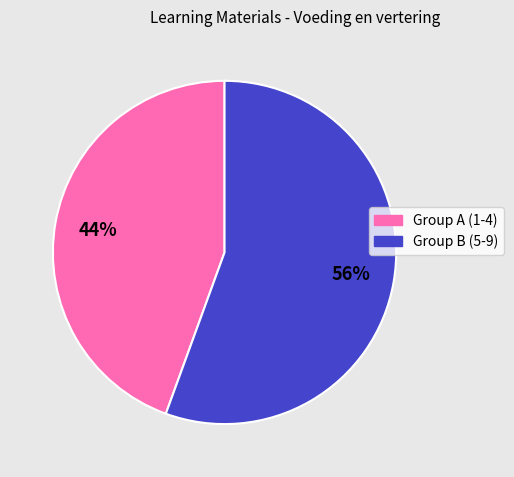

Is there any slice that represents more than half of the pie?

Yes